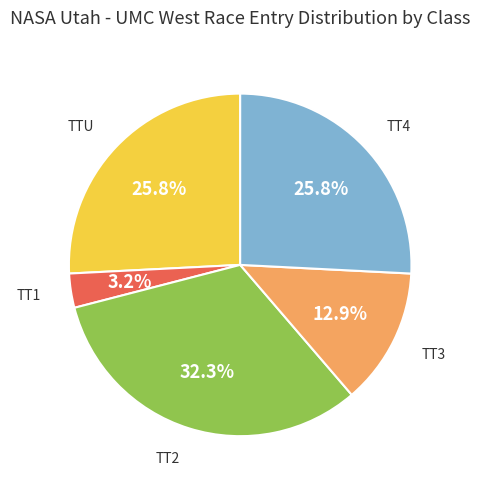

Approximately how many times larger is the value at TT3 compared to TT4?

0.5